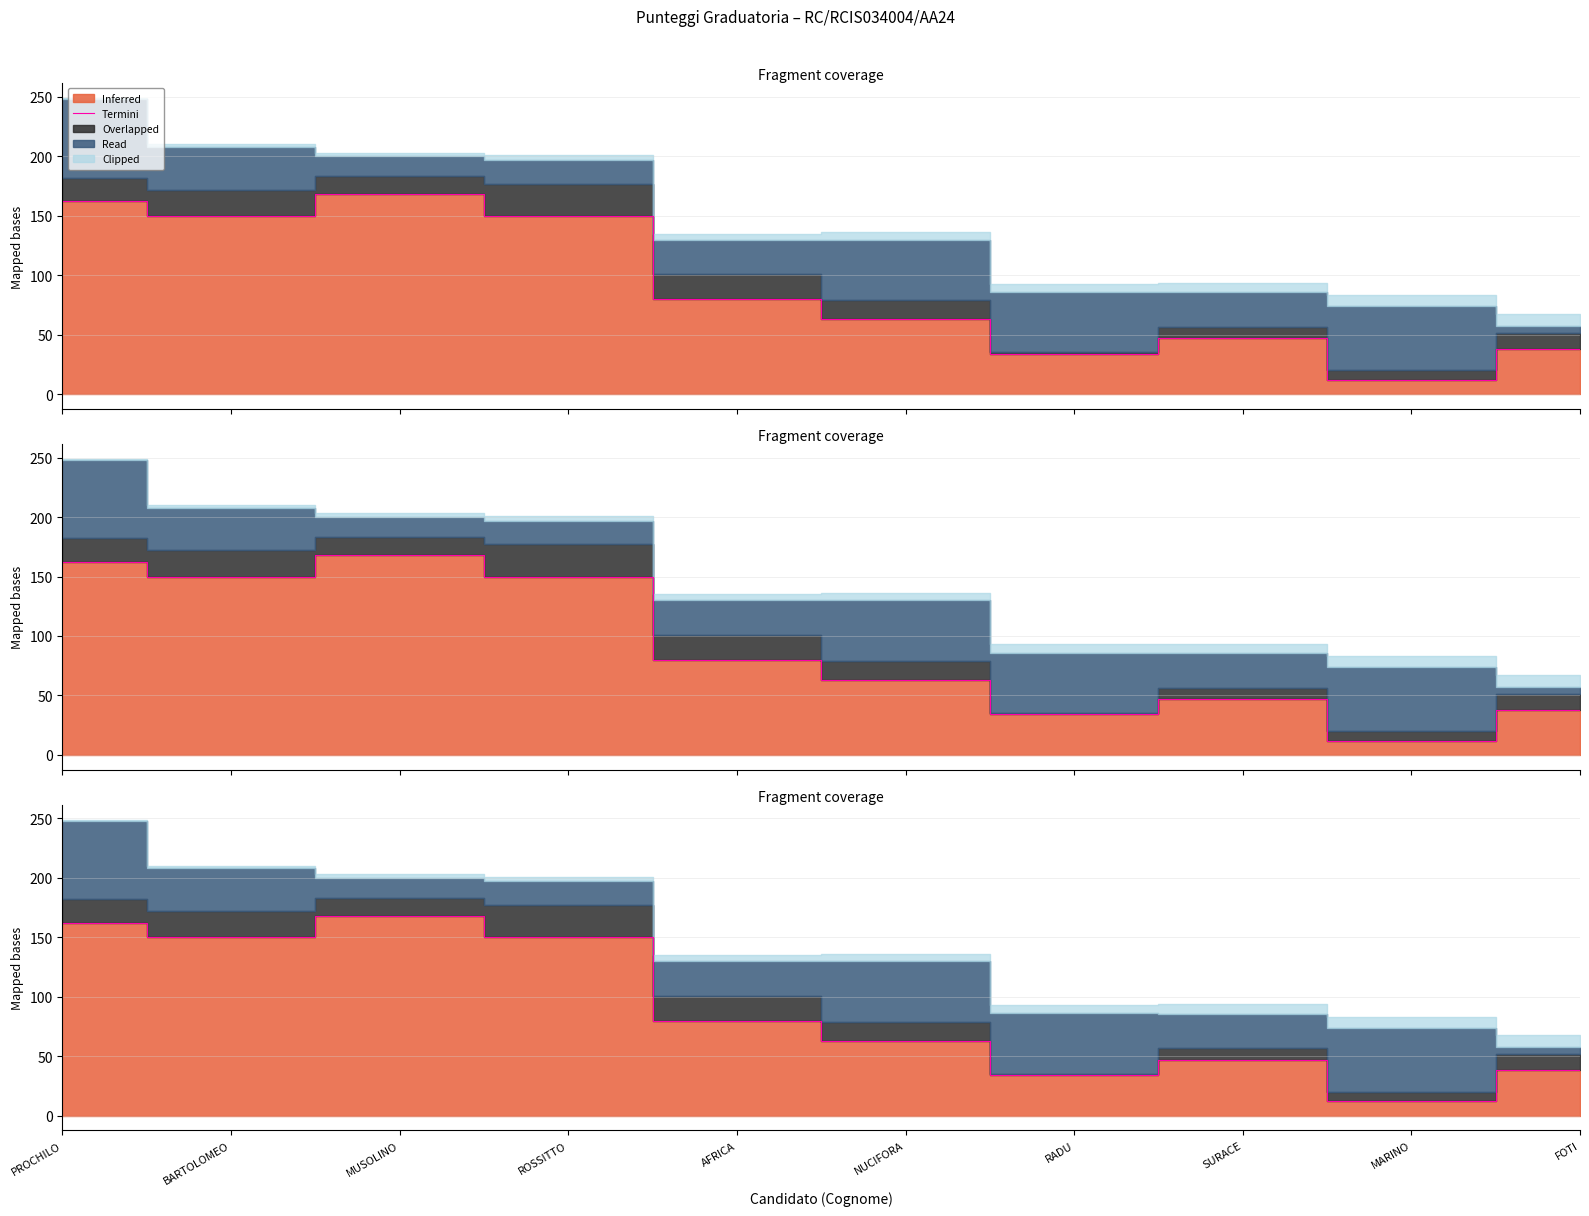

List the labels in order of value, smallest first.

MARINO, RADU, FOTI, SURACE, NUCIFORA, AFRICA, BARTOLOMEO, ROSSITTO, PROCHILO, MUSOLINO